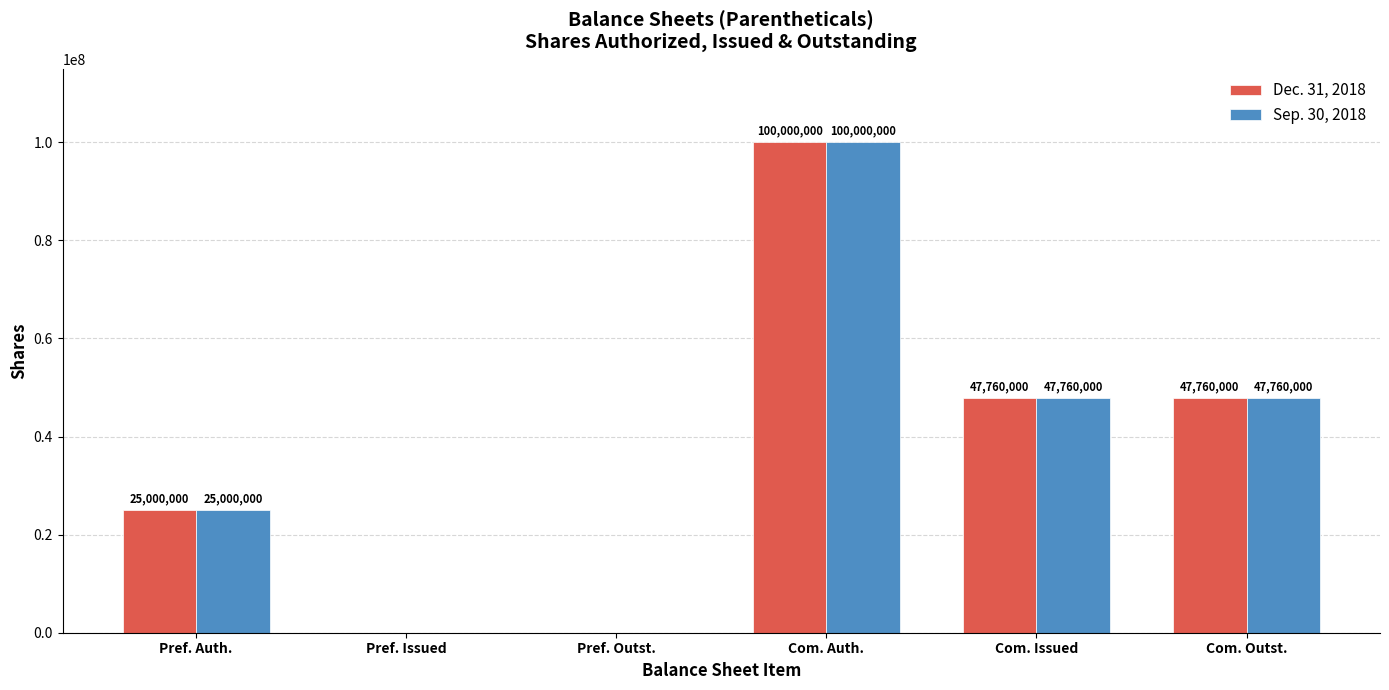

The value of Sep. 30, 2018 at Pref. Issued is 52394927. True or false?

False